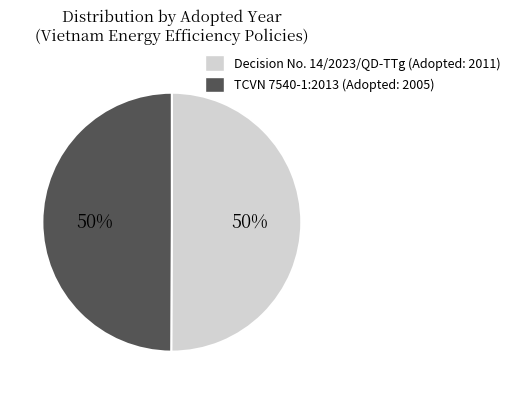

Is it true that Decision No. 14/2023/QD-TTg is 45% of the pie?

False